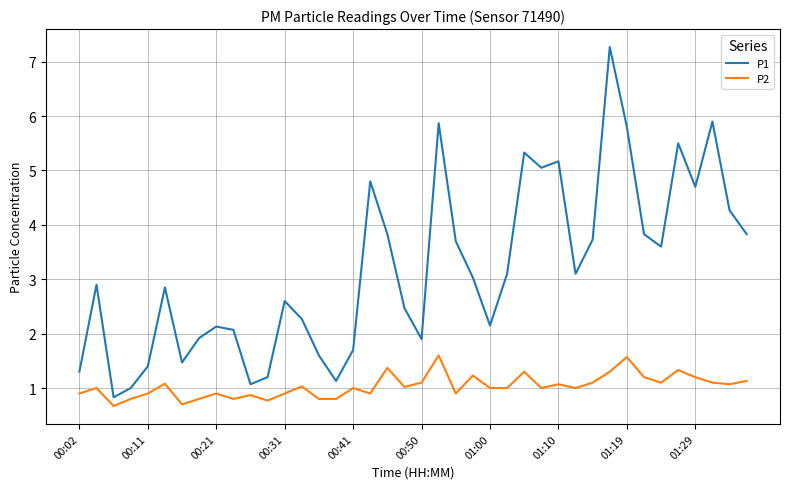

What is the difference between the maximum and minimum values in the P2 series?

0.9